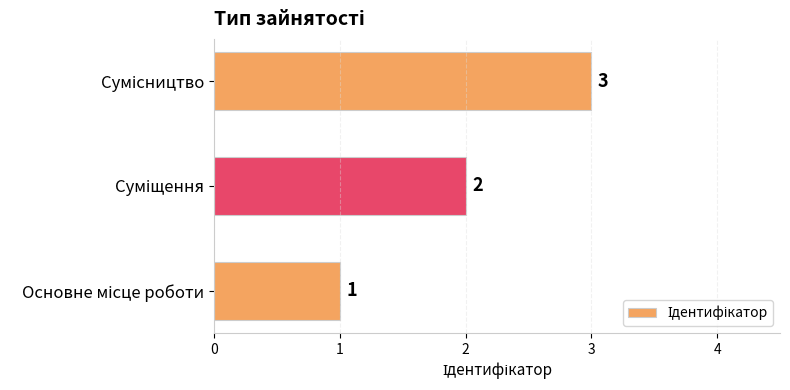

Count the values in the range 1 to 3.

3